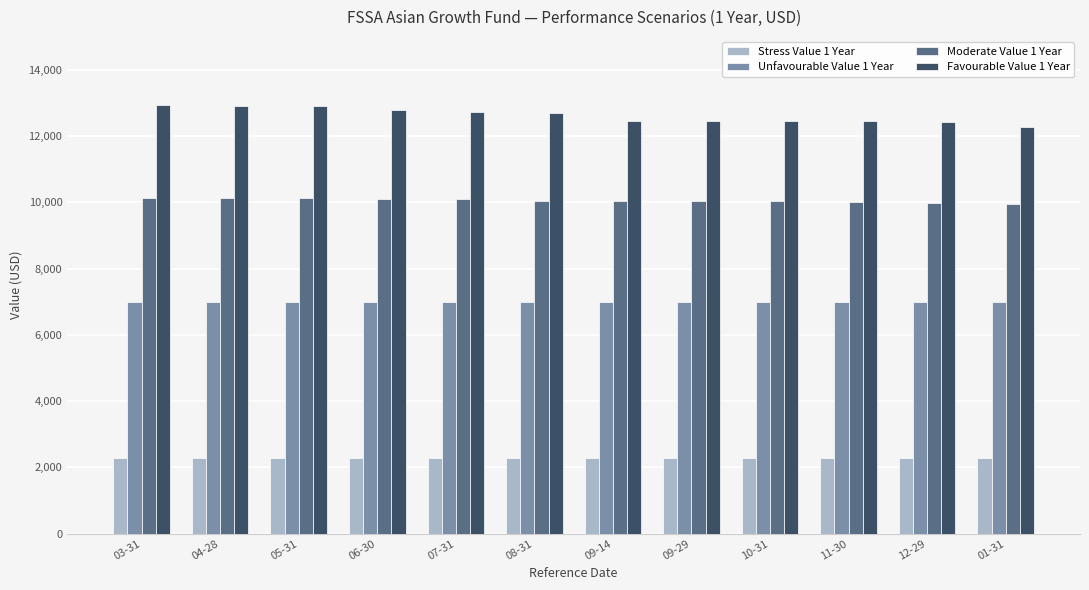

Which series changed the most between 05-31 and 09-14?

Favourable Value 1 Year